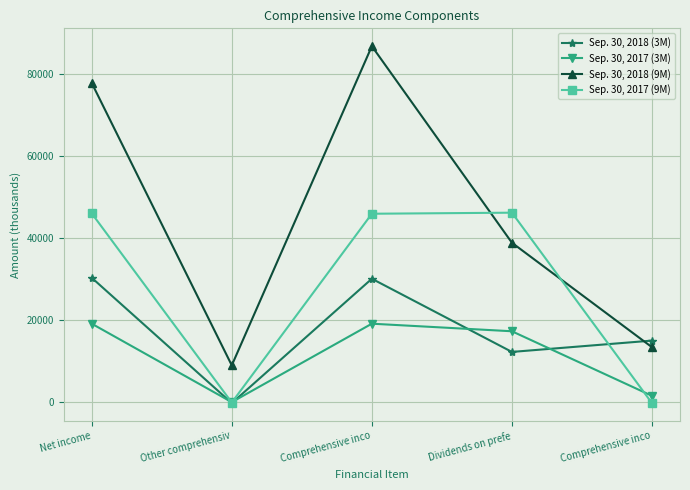

Reading left to right, list all the values displayed in this chart.

Sep. 30, 2018 (3M): 30281	-241	30040	12223	14982
Sep. 30, 2017 (3M): 19097	0	19097	17253	1535
Sep. 30, 2018 (9M): 77704	8951	86655	38804	13367
Sep. 30, 2017 (9M): 45959	-95	45864	46122	-253